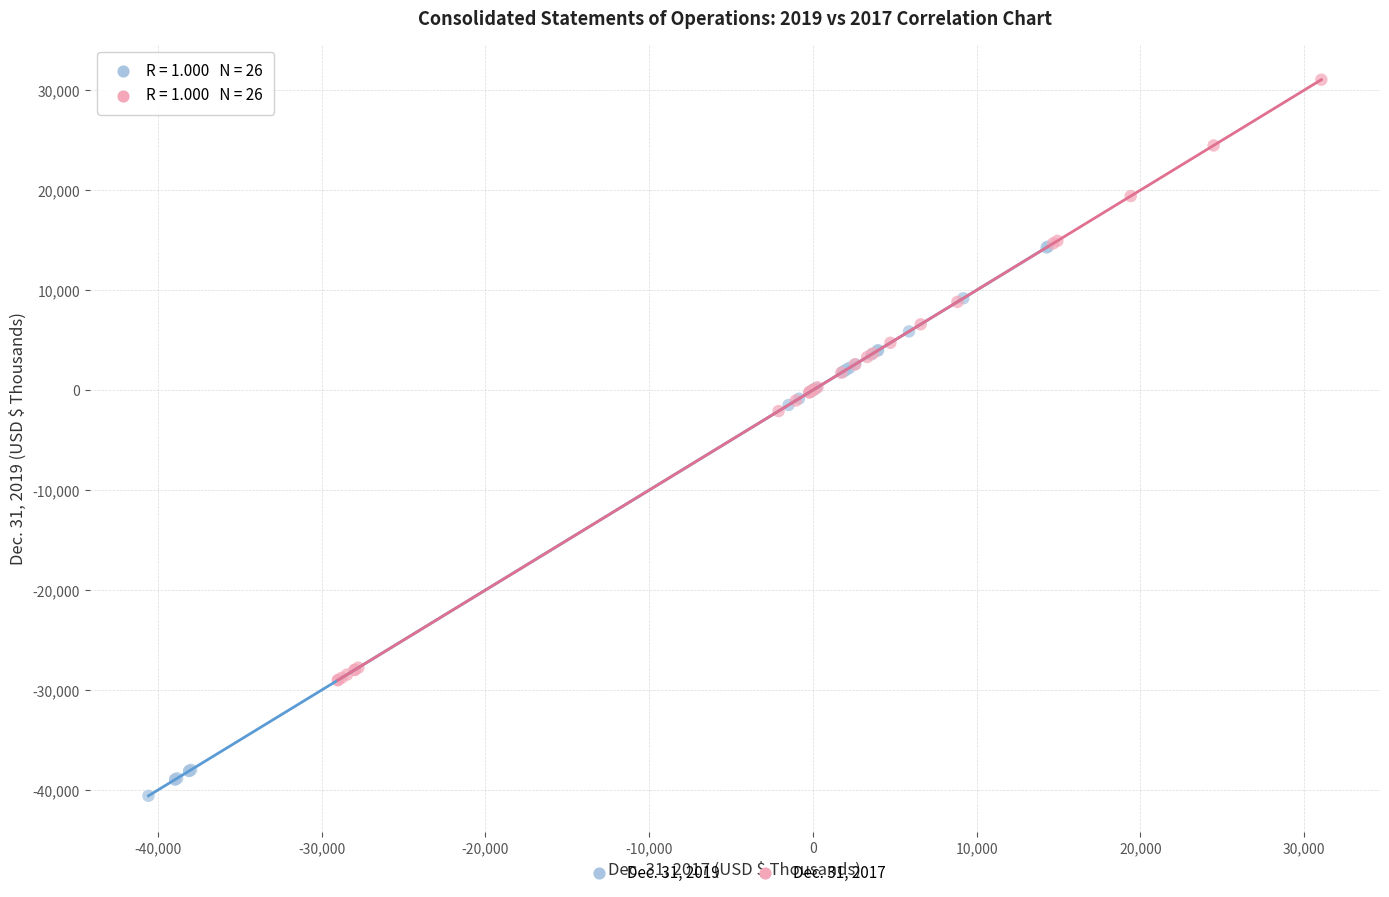

Which series reaches the maximum Y coordinate?

Dec. 31, 2017